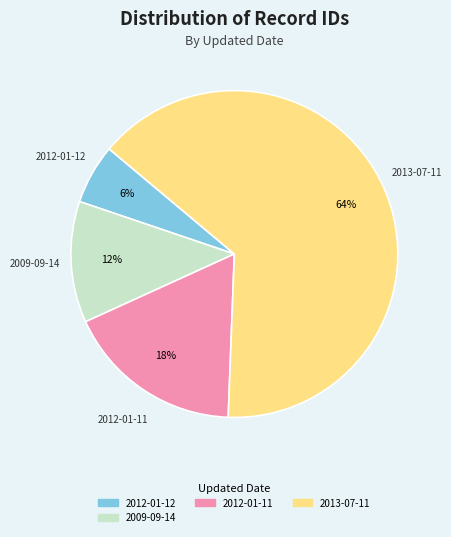

Does any single category account for the majority?

Yes